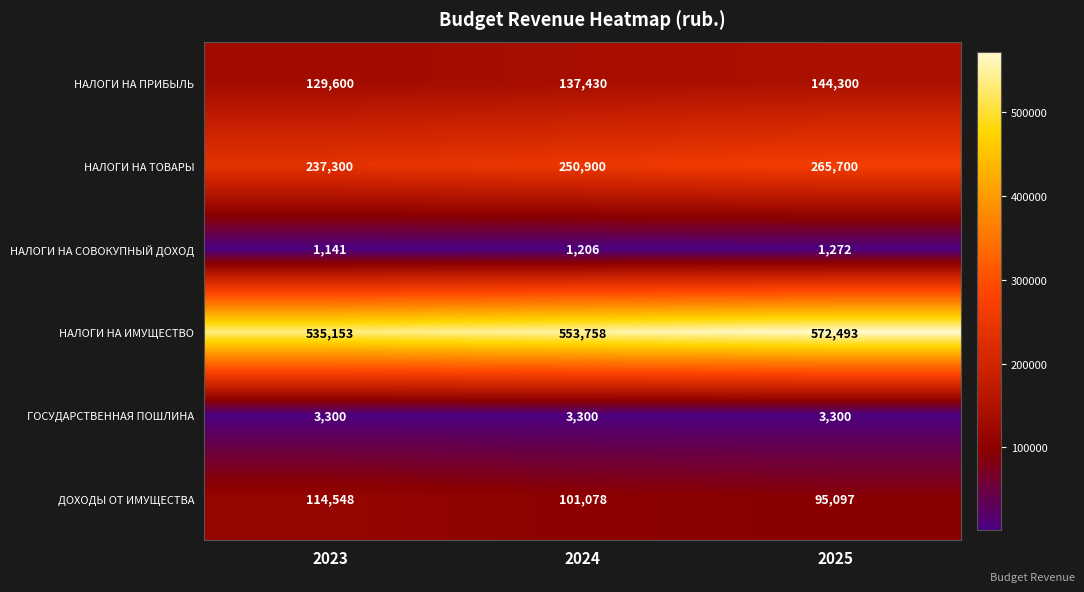

What is the sum of all НАЛОГИ НА СОВОКУПНЫЙ ДОХОД values?

3619